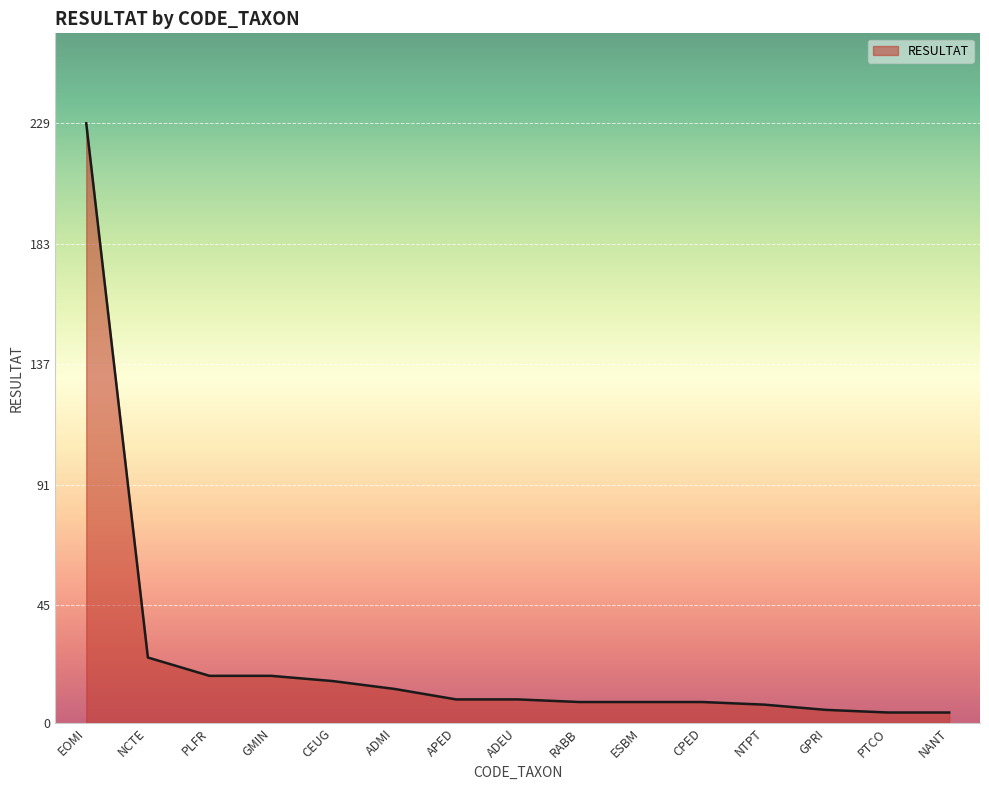

Is it true that the value at NCTE is 33?

False